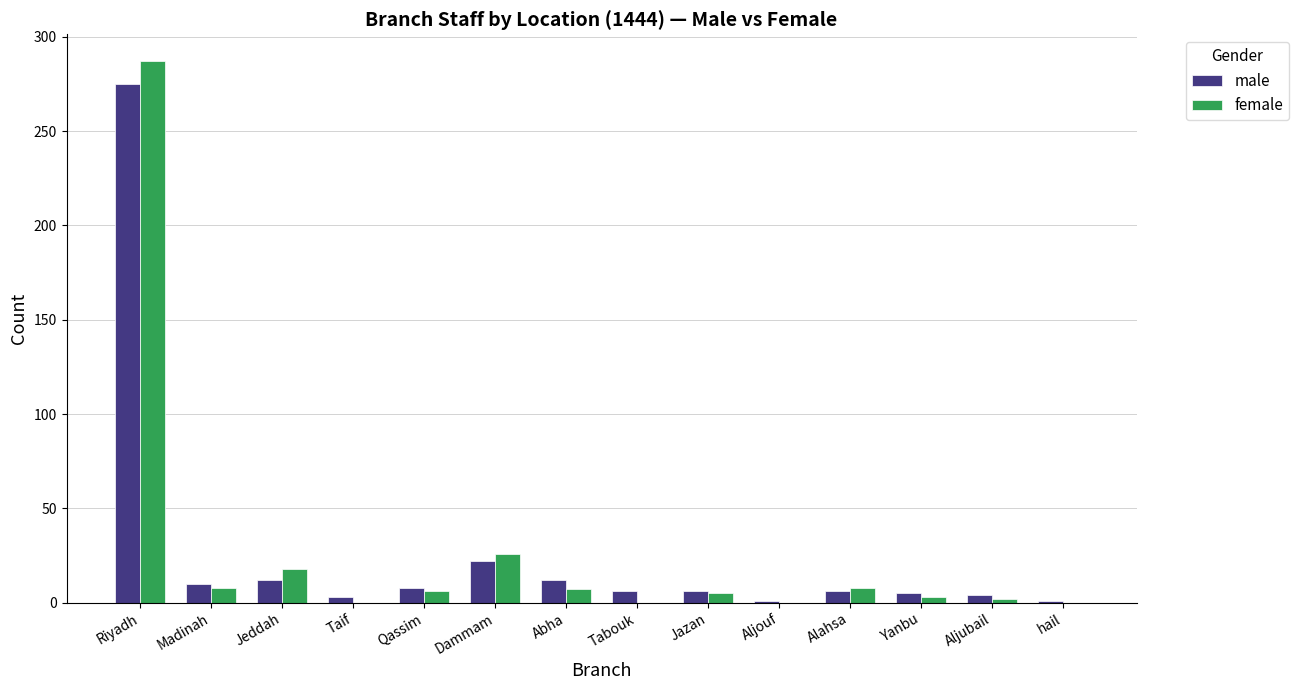

Which category has the highest value in the female series?

Riyadh